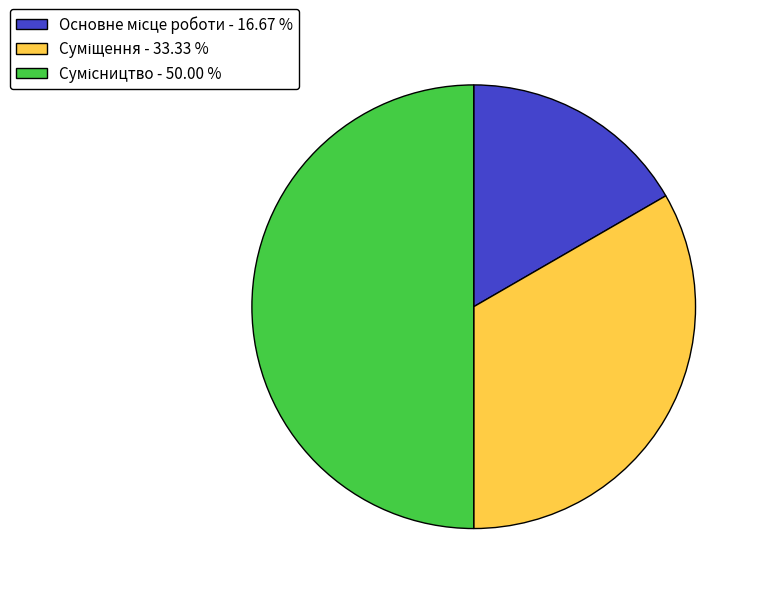

How many segments does this pie chart have?

3